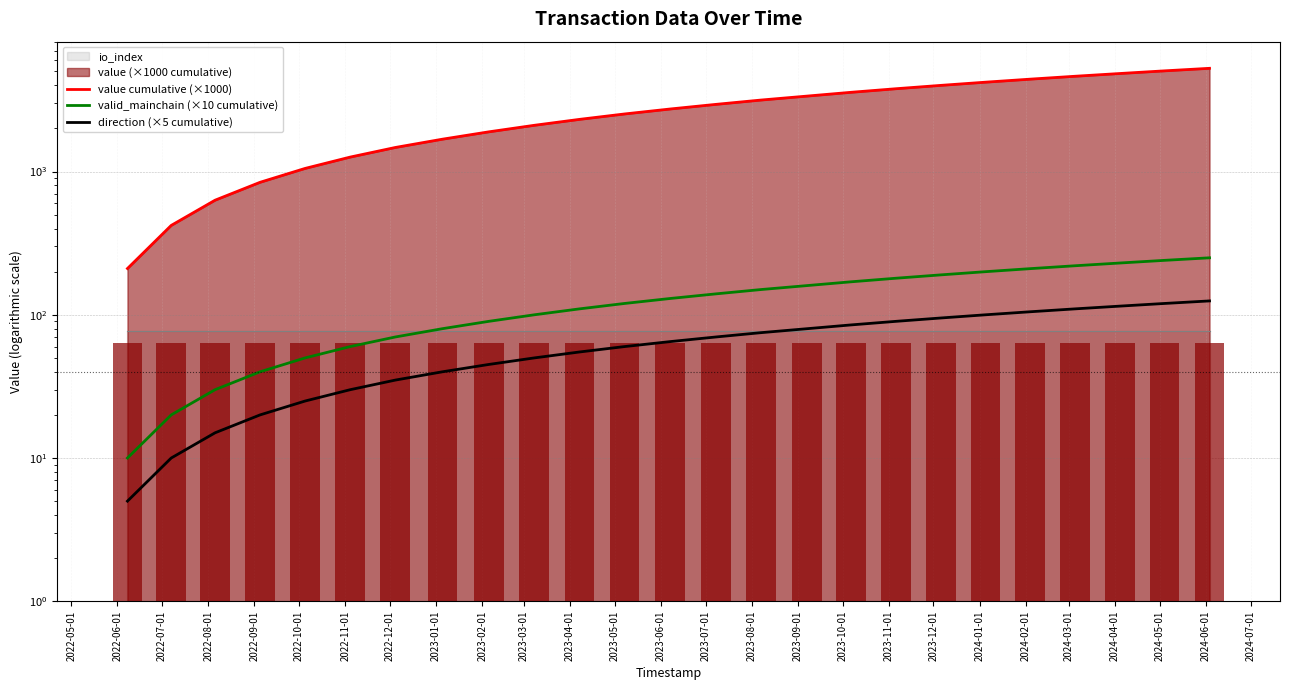

Rank the series by their maximum value, from lowest to highest.

direction (×5 cumulative), valid_mainchain (×10 cumulative), value cumulative (×1000)